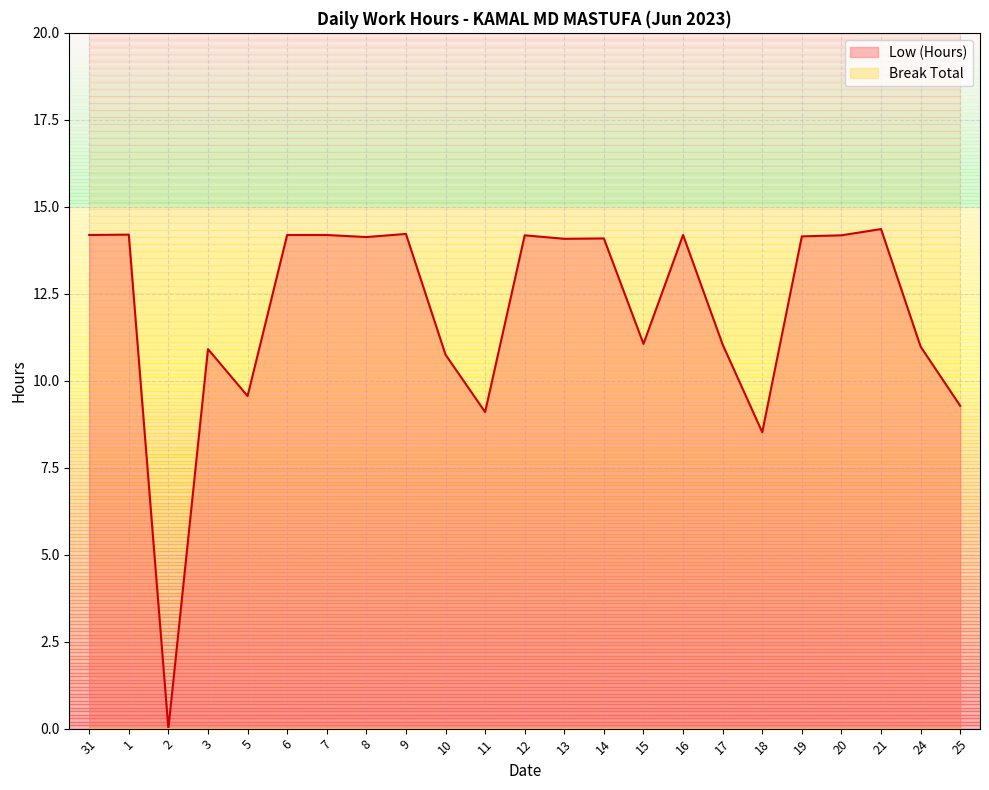

How many points are lower than both their immediate neighbors (excluding endpoints)?

7